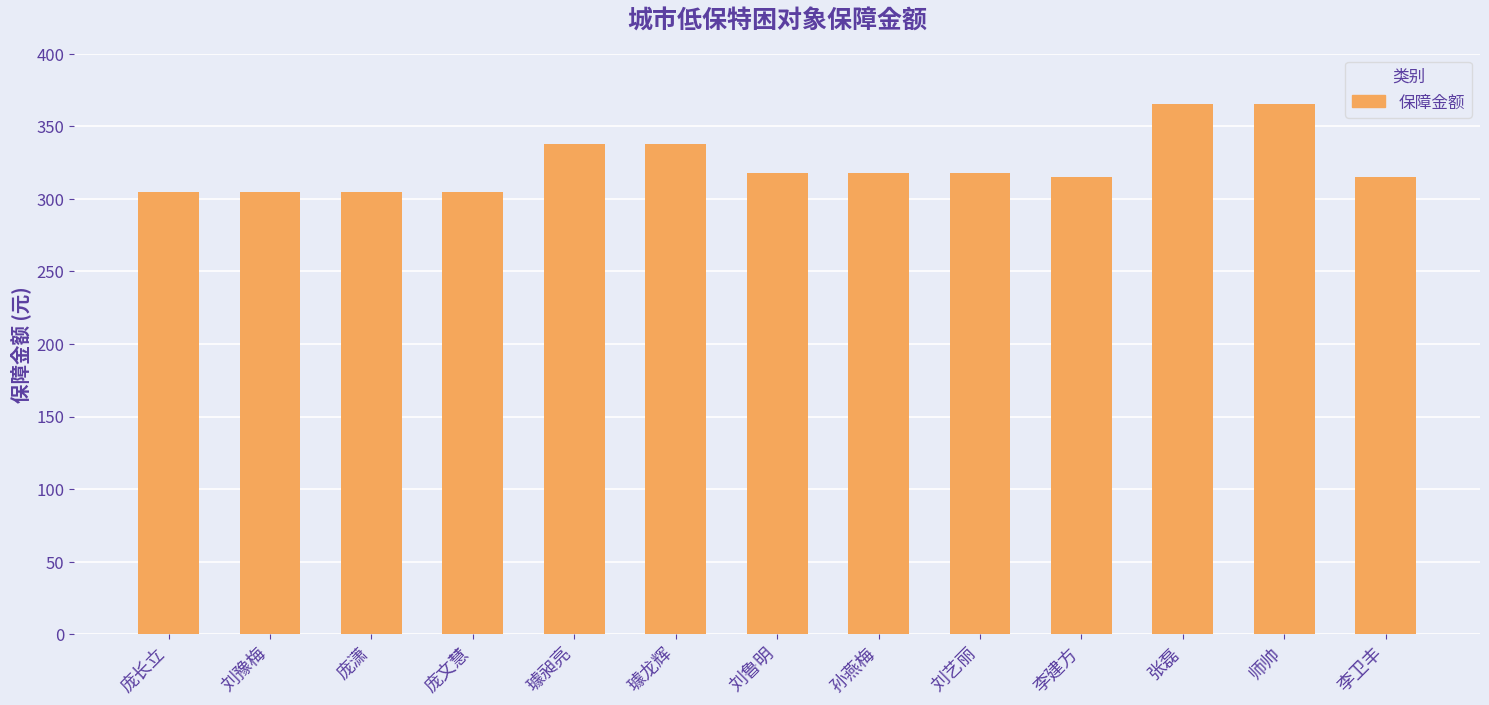

What is the sum of the values at 璩昶亮 and 庞潇?

643